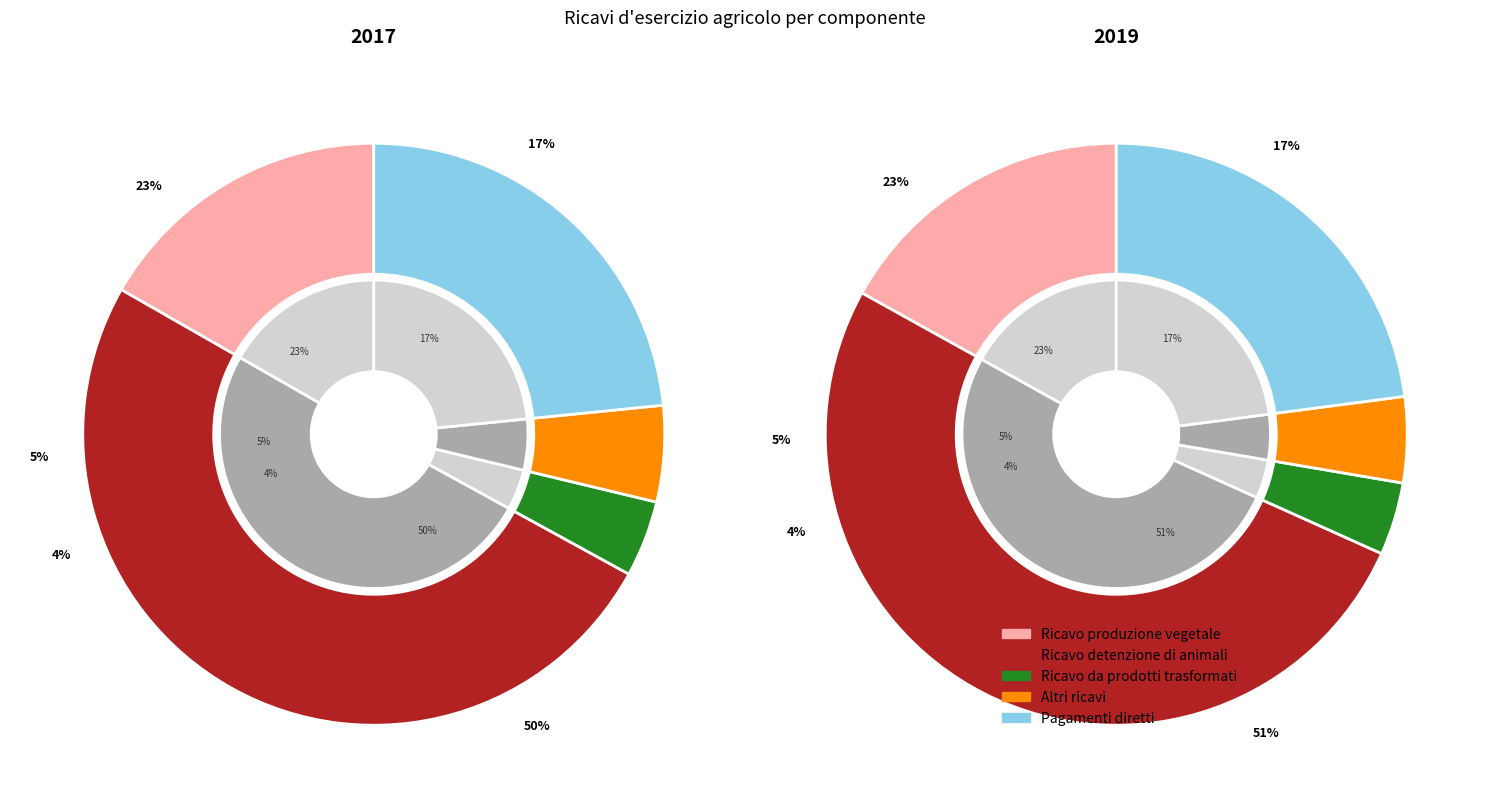

To the nearest percent, what portion does Ricavo detenzione di animali represent?

51%